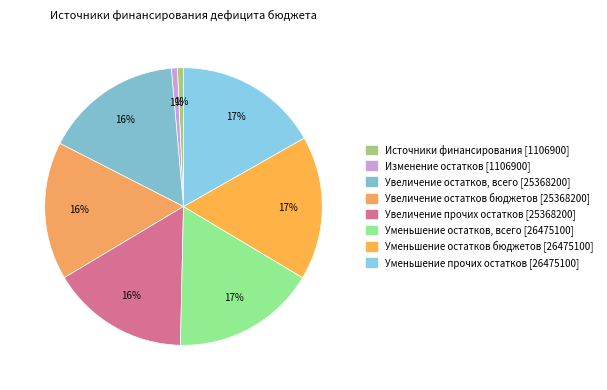

To the nearest percent, what is the difference between the largest and smallest slice percentages?

16%